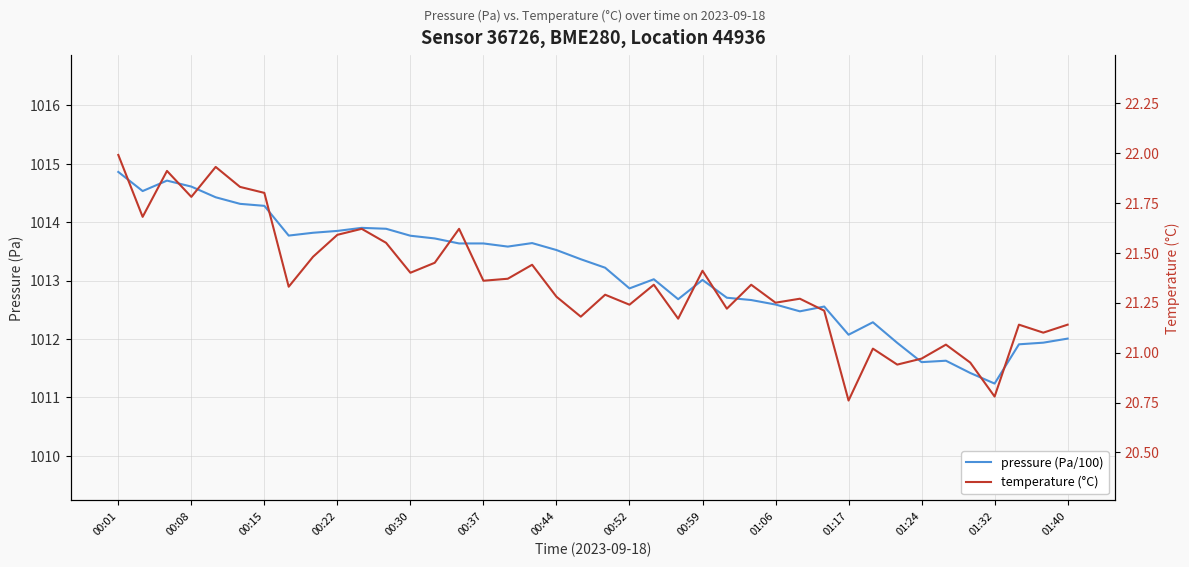

How many lines are shown in the chart?

2